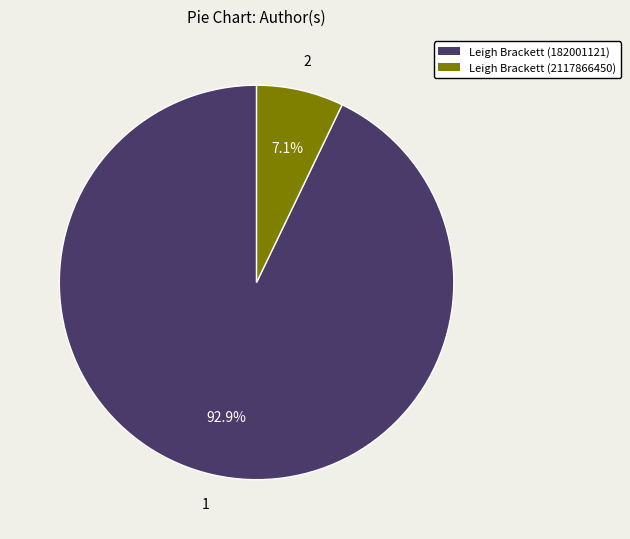

How many segments does this pie chart have?

2